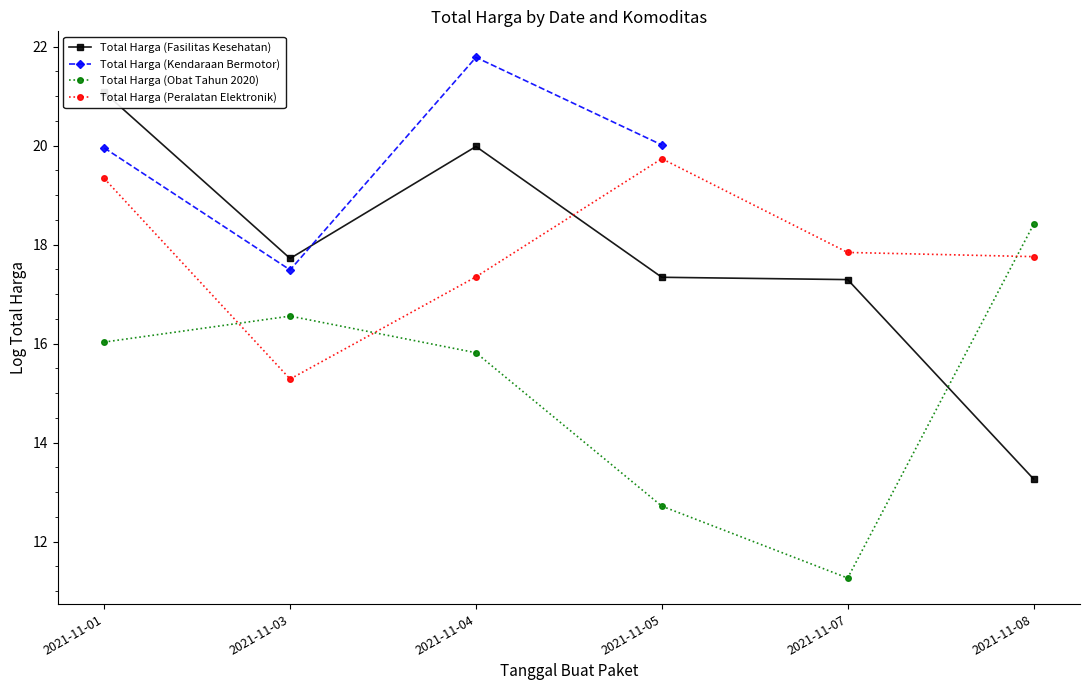

What is the sum of all Total Harga (Fasilitas Kesehatan) values?

106.7